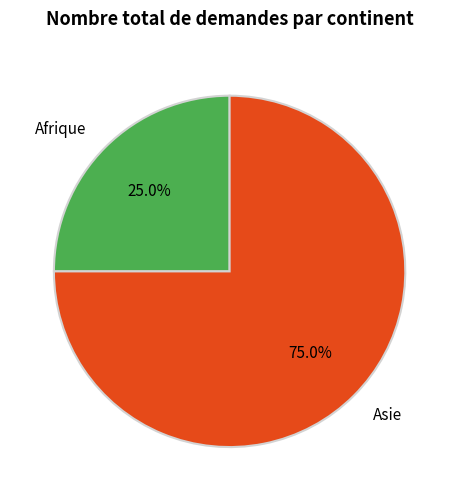

Which slice is the smallest?

Afrique